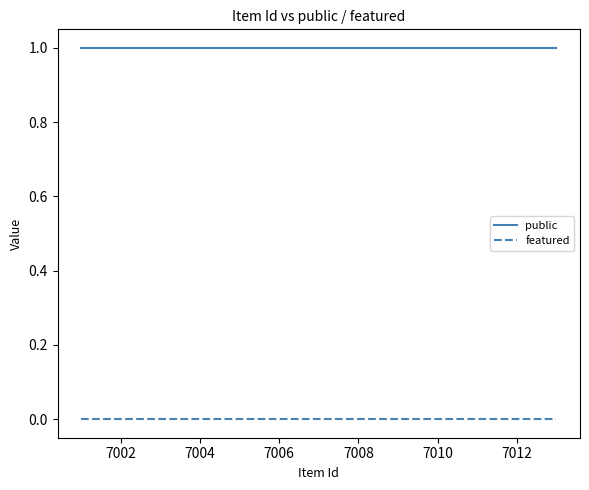

How many lines are shown in the chart?

2